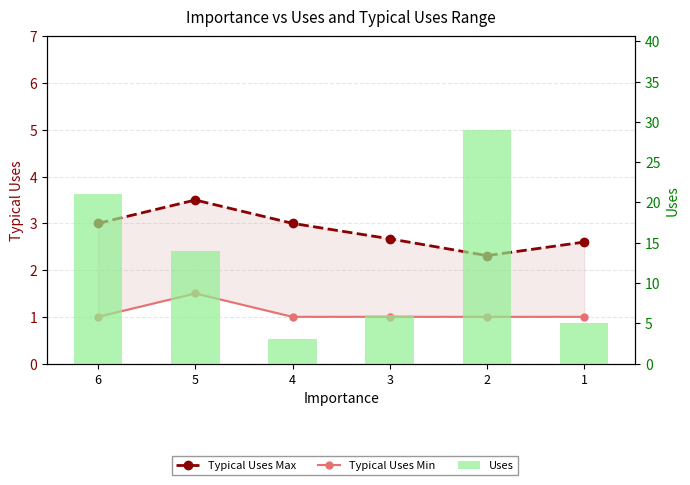

At which category does the chart reach its minimum across all series?

6